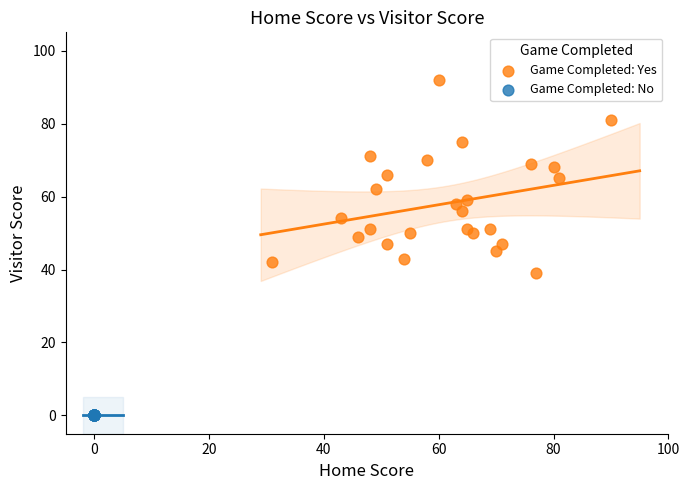

What are all the series names shown in the legend?

Game Completed: Yes, Game Completed: No